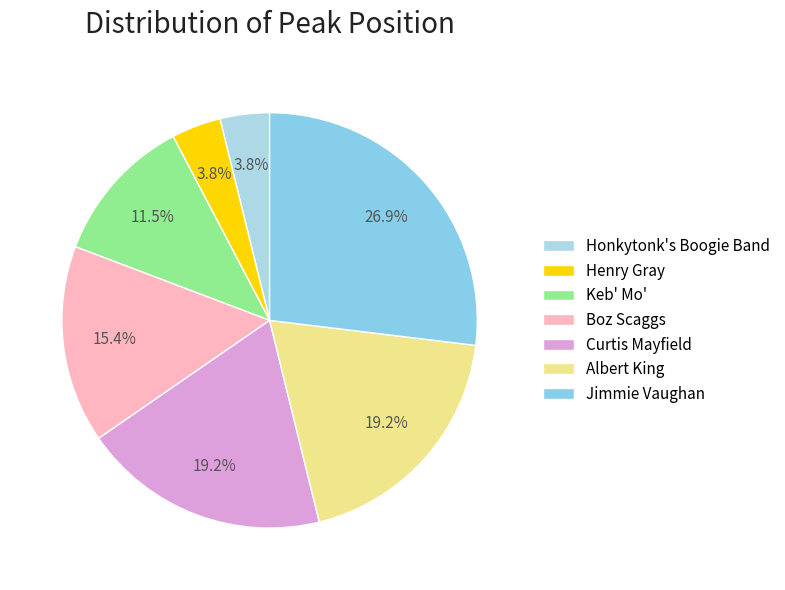

Between Curtis Mayfield and Boz Scaggs, which is larger?

Curtis Mayfield